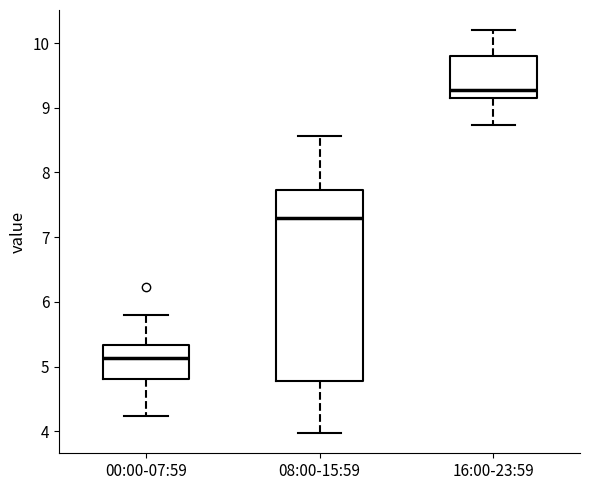

Which box is the tallest, from its lower edge to its upper edge?

08:00-15:59